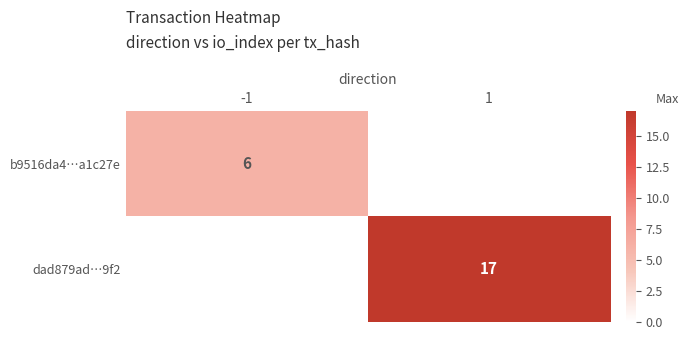

The value of b9516da4…a1c27e at -1 is 6. True or false?

True